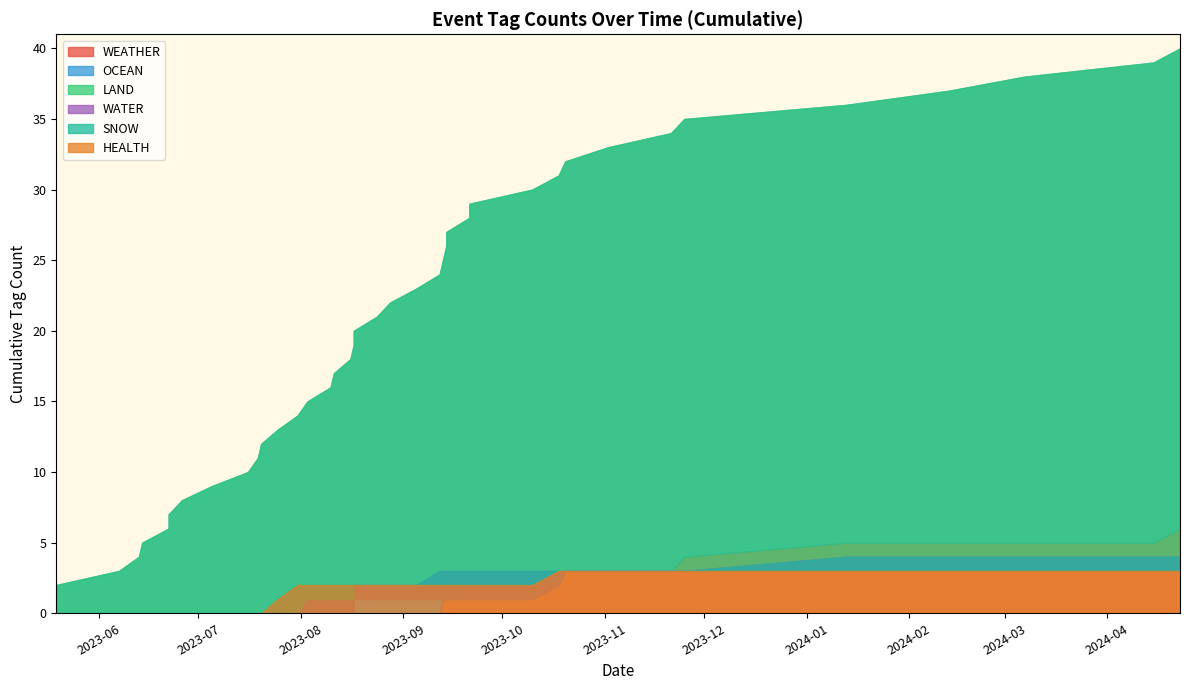

What is the difference between the WATER values at 2023-09-12 and 2023-06-07?

1